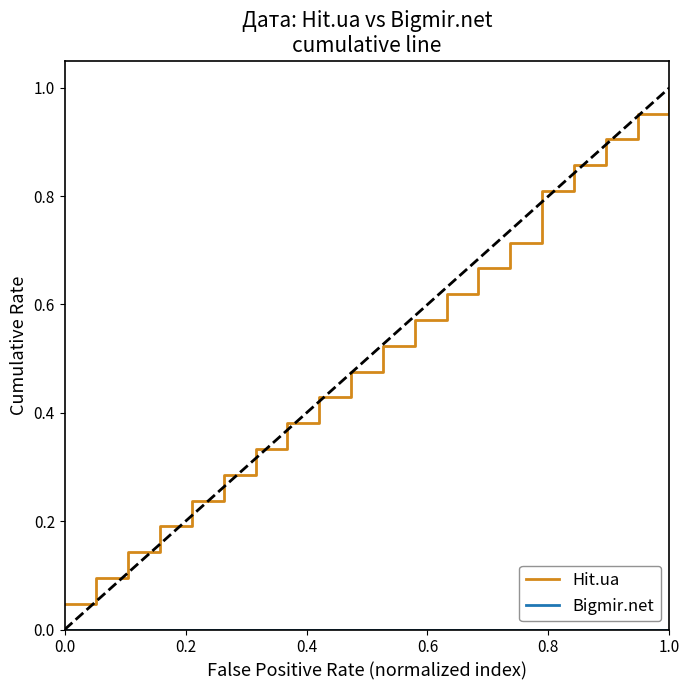

Which series has the largest total across all categories?

Hit.ua